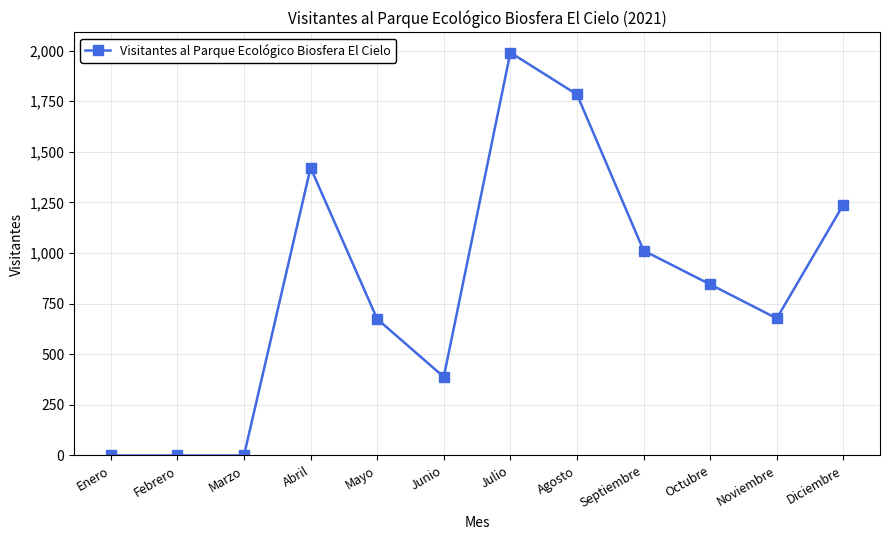

Does the chart have visible grid lines?

Yes